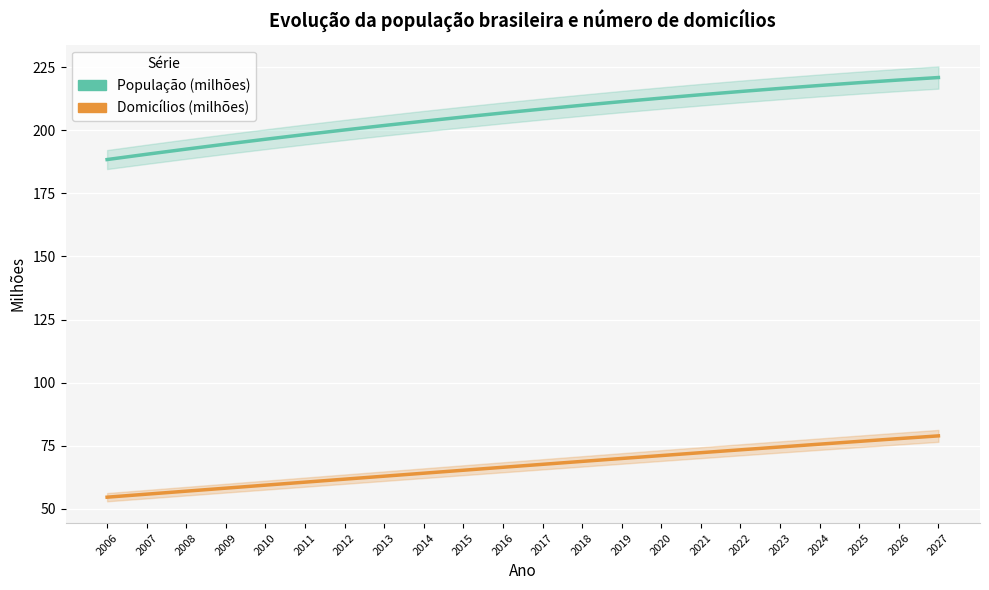

Reading left to right, transcribe all the data shown in this chart.

População (milhões): 188.4	190.5	192.5	194.5	196.4	198.3	200.1	201.9	203.6	205.3	206.9	208.4	209.9	211.4	212.8	214.1	215.4	216.6	217.8	218.9	219.9	220.9
Domicílios (milhões): 54.6	55.8	57.0	58.2	59.3	60.5	61.7	62.9	64.1	65.3	66.4	67.6	68.8	69.9	71.1	72.2	73.4	74.5	75.6	76.7	77.8	78.9